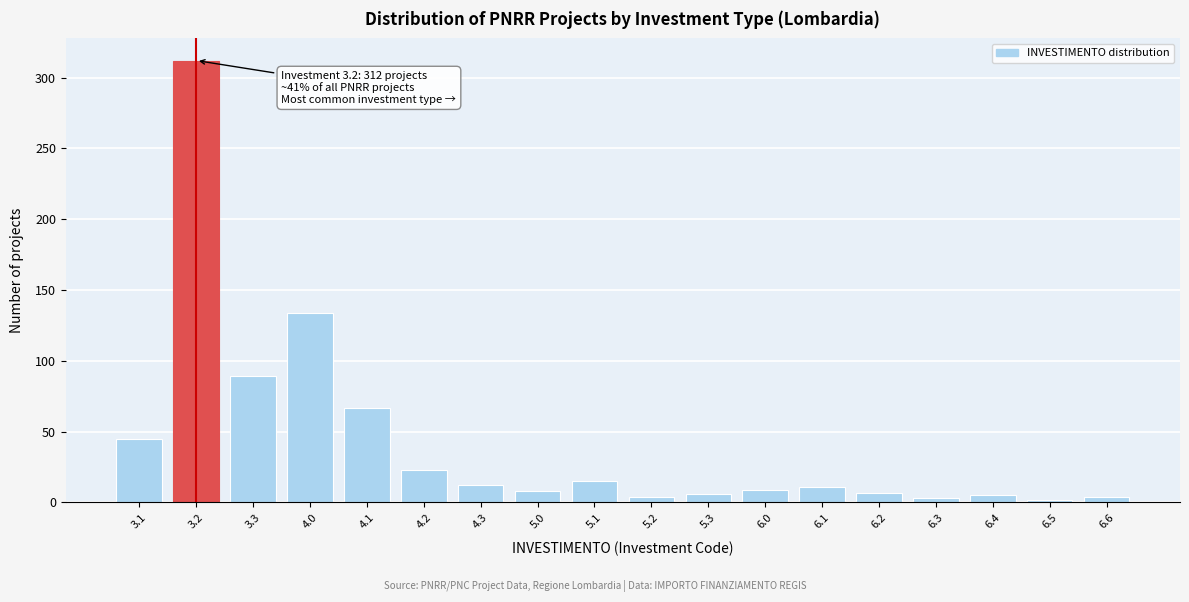

Between 3.3 and 6.1, which is larger?

3.3